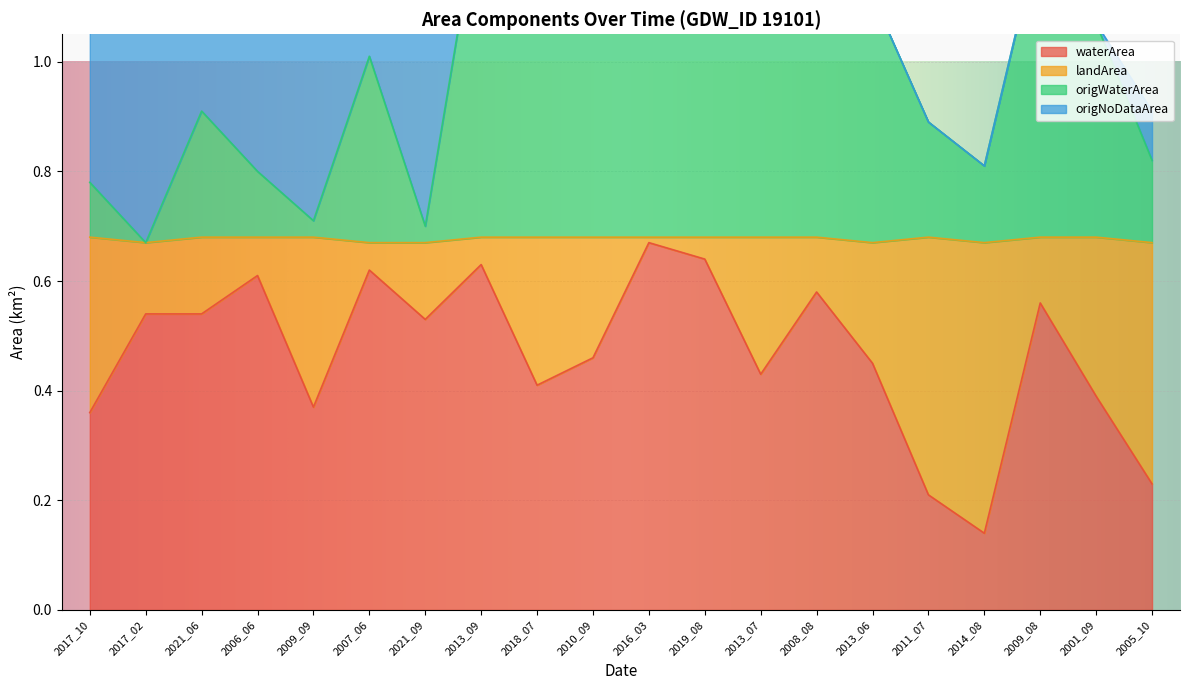

What is the label of the 17th point from the left?

2014_08